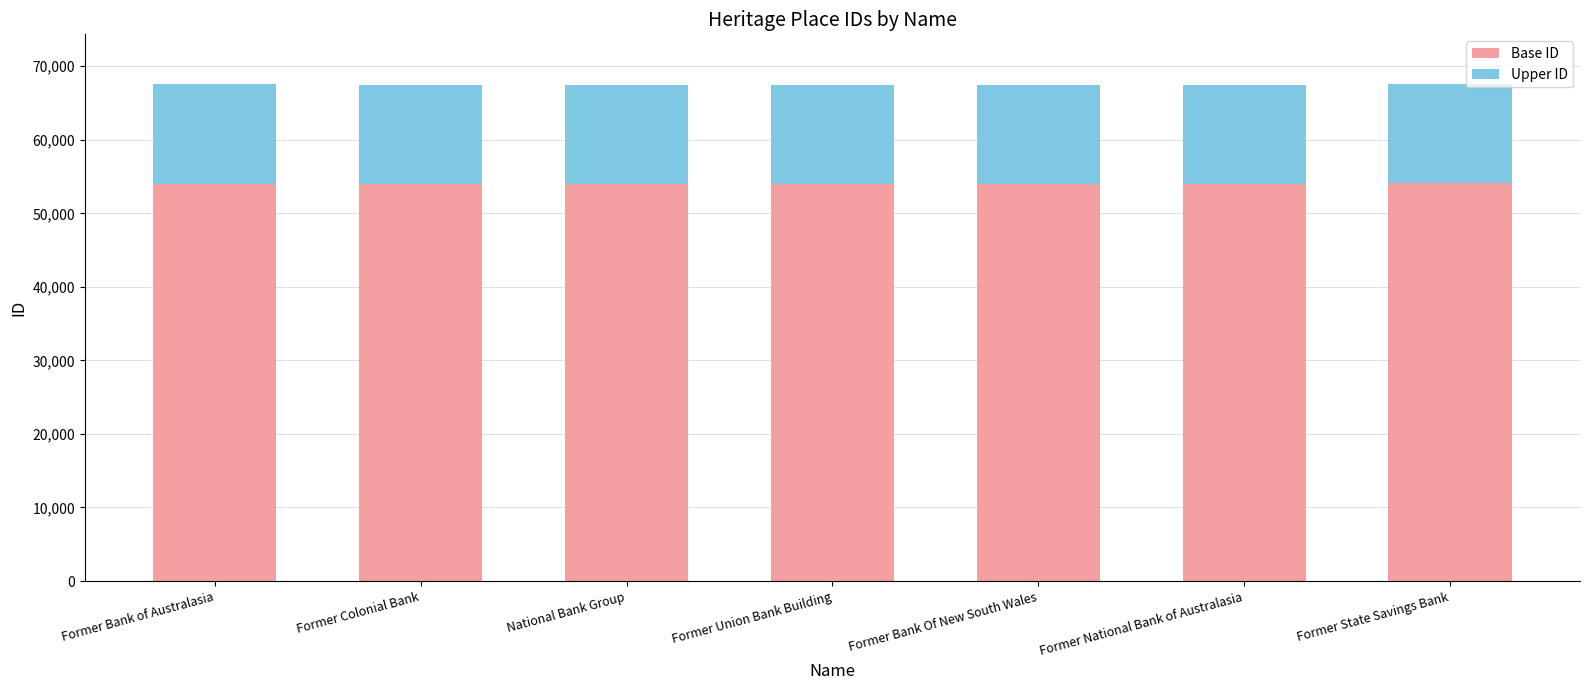

What is the total value across all series at Former Bank of Australasia?

67575